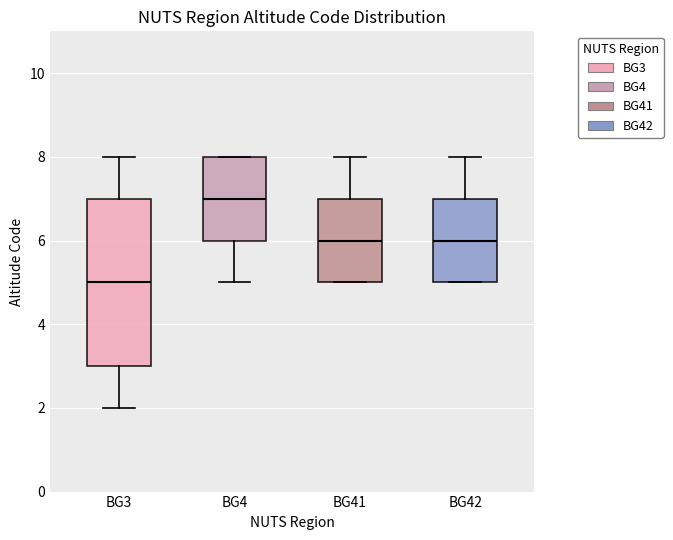

Reading left to right, transcribe this box plot: for each box, give where its median line is, the range the box spans, and where its two whiskers end, as read against the y-axis. The values are not printed on the chart, so give them approximately, as read against the axis.

BG3: median 5, box 3 to 7, whiskers 2 to 8
BG4: median 7, box 6 to 8, whiskers 5 to 8
BG41: median 6, box 5 to 7, whiskers 5 to 8
BG42: median 6, box 5 to 7, whiskers 5 to 8